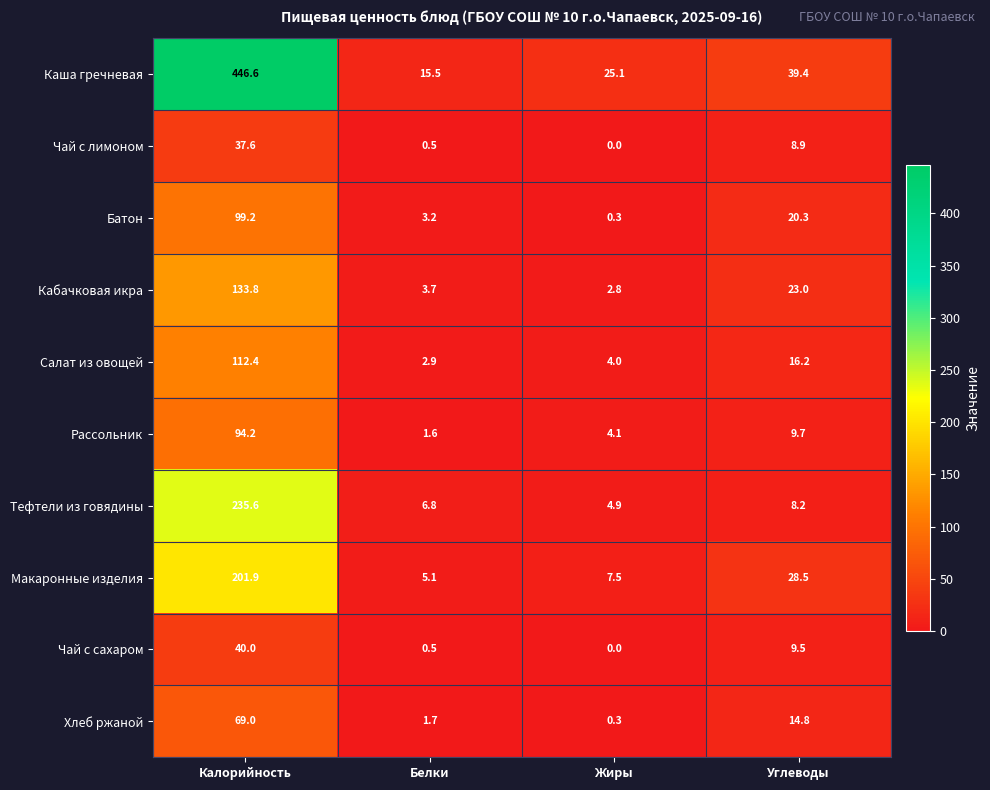

How many values in the Чай с сахаром series exceed 9?

2